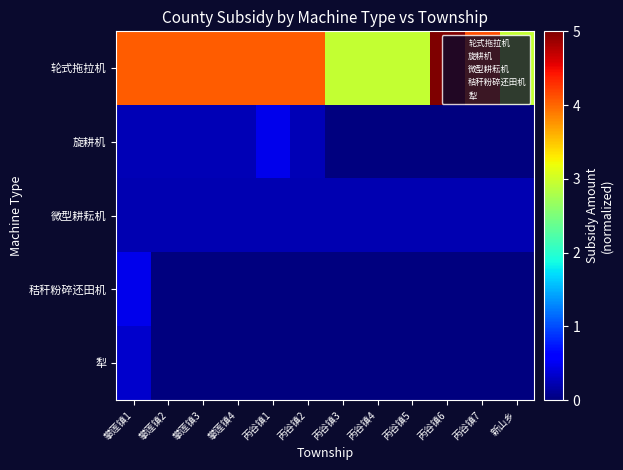

What is the greatest value displayed?

5.0